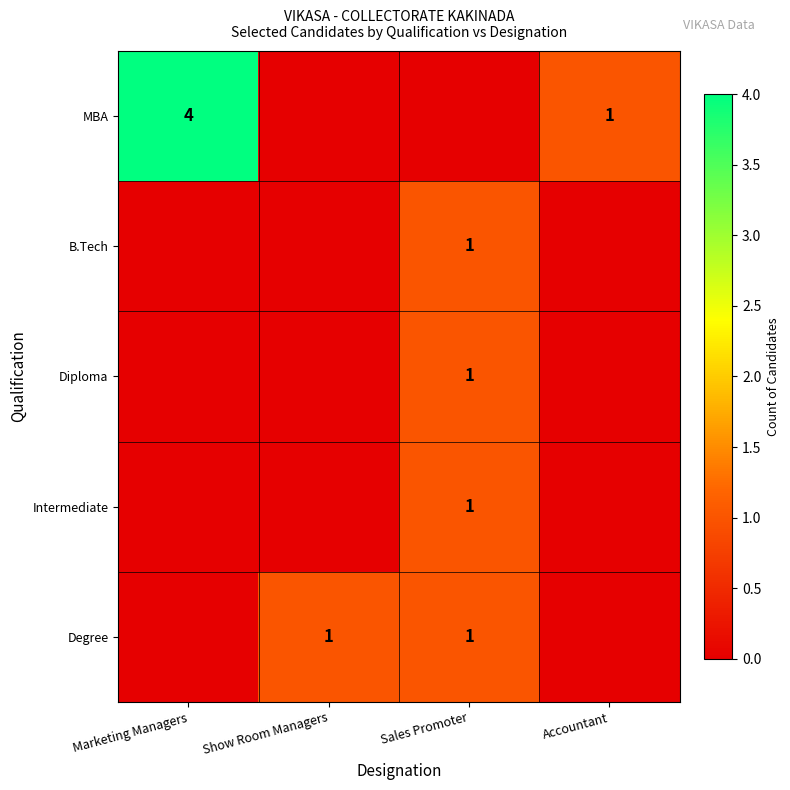

What is the difference between the MBA values at Accountant and Marketing Managers?

3